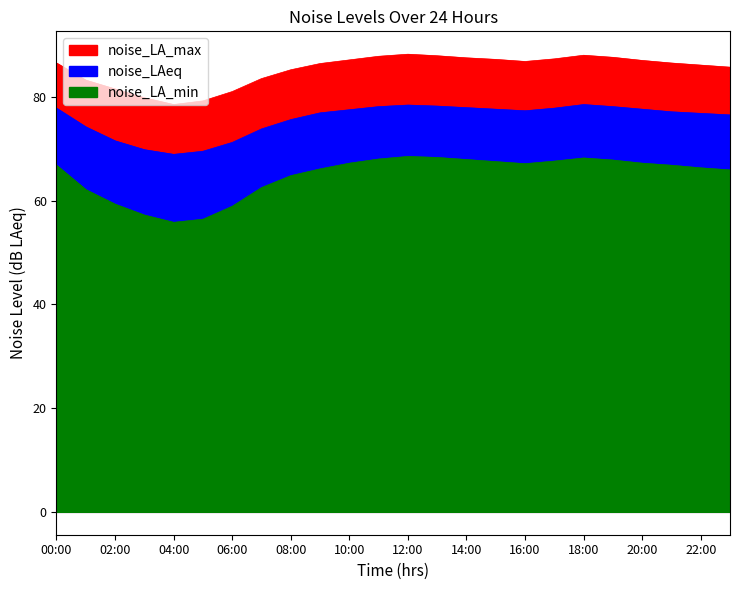

Is it true that noise_LA_max equals 88.0 at 18:00?

True